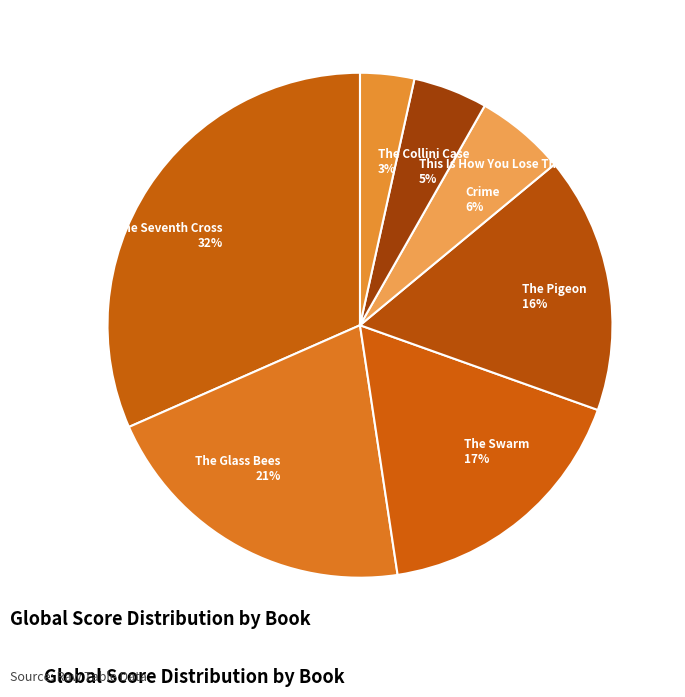

How many segments does this pie chart have?

7